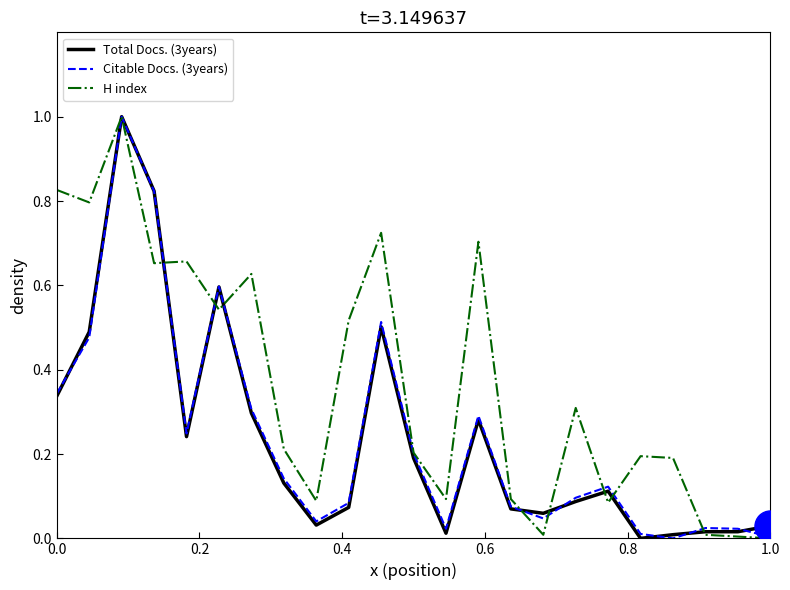

What is the maximum value for H index?

1.0